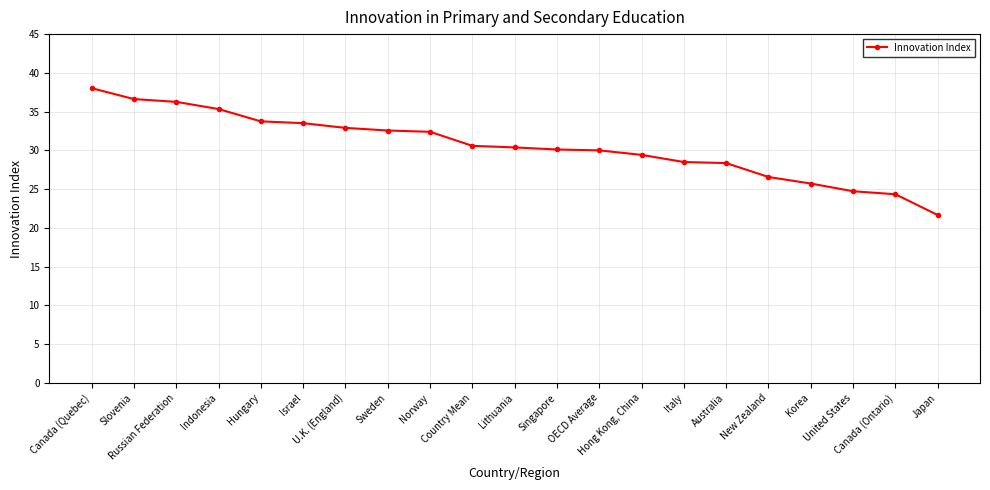

Between U.K. (England) and Hong Kong, China, which is larger?

U.K. (England)